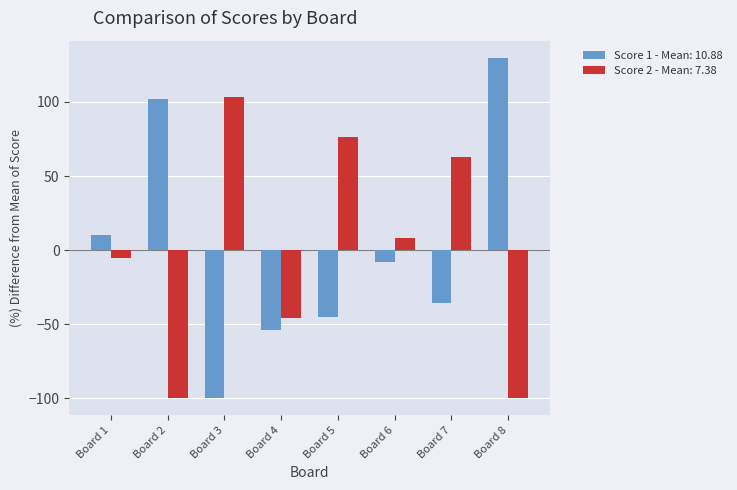

How many bars are there in total?

16